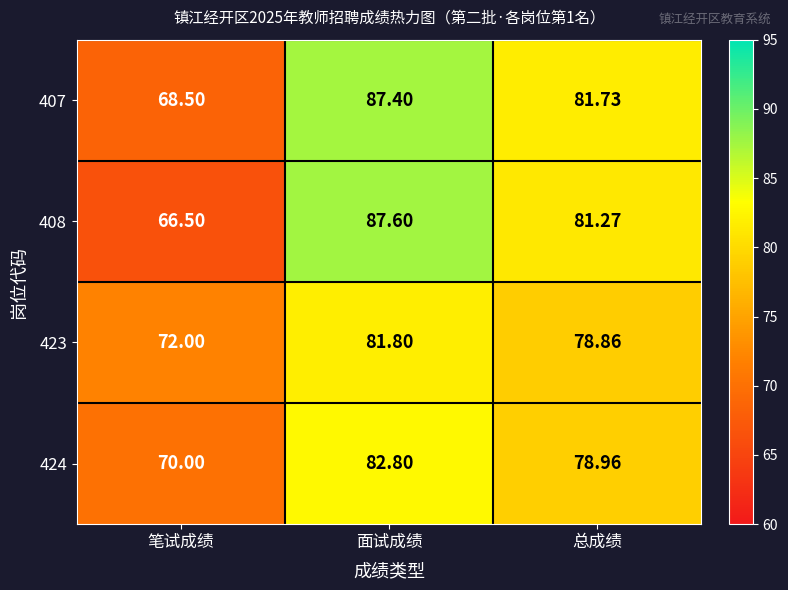

At which category is the sum across all series the highest?

面试成绩